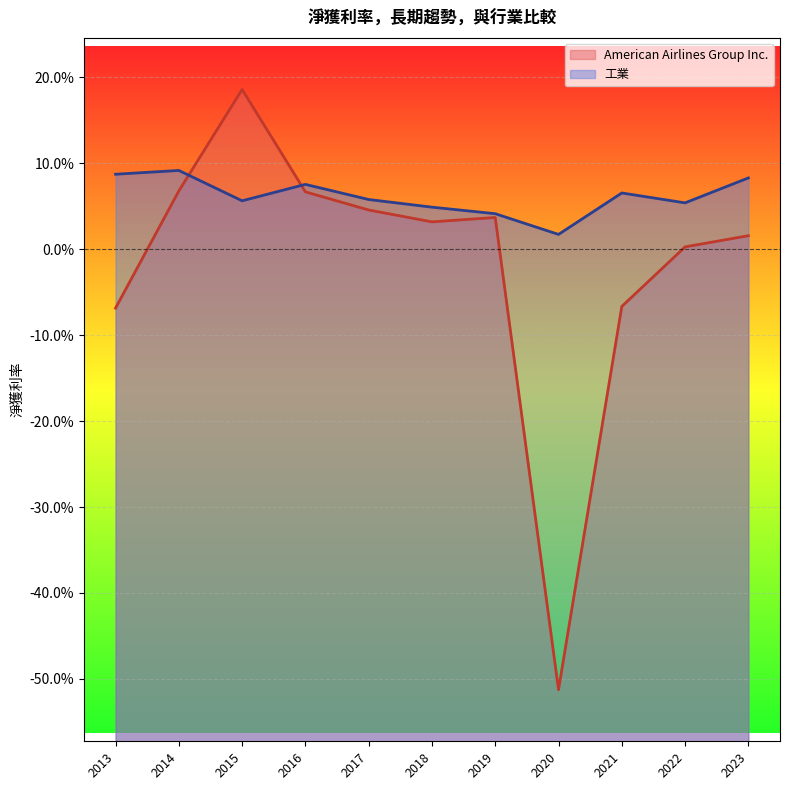

What is the difference between the maximum and minimum values in the American Airlines Group Inc. series?

0.7